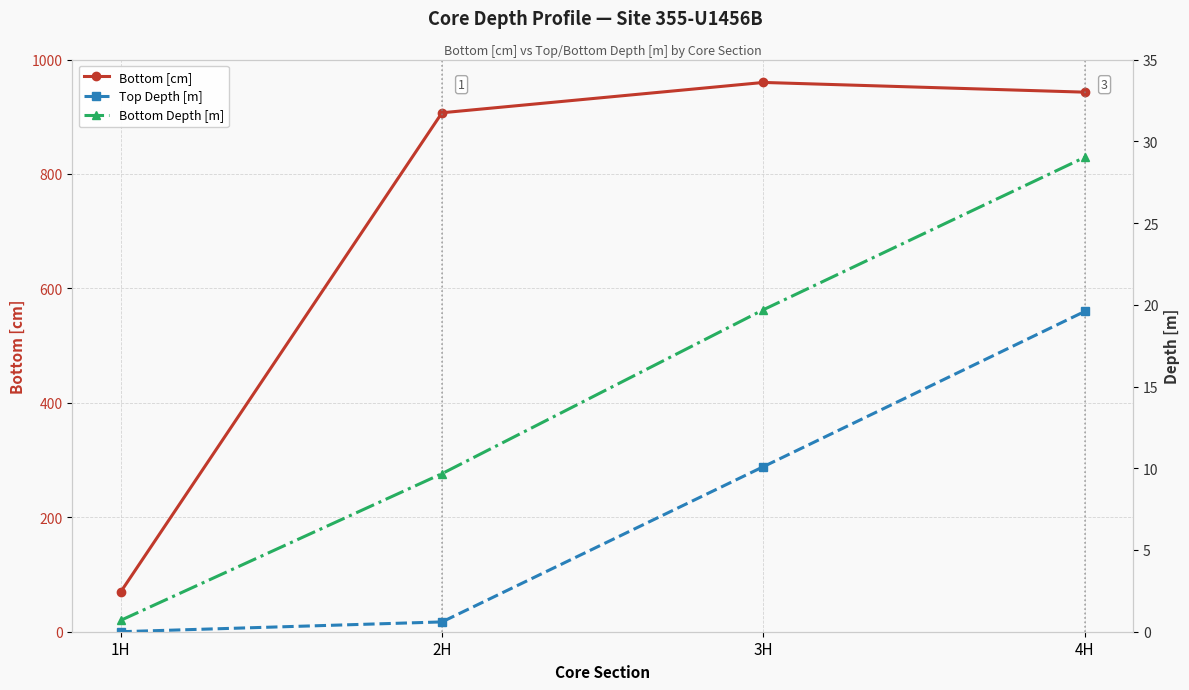

Is the value of Top Depth [m] at 2H greater than the value of Bottom Depth [m] at 1H?

No